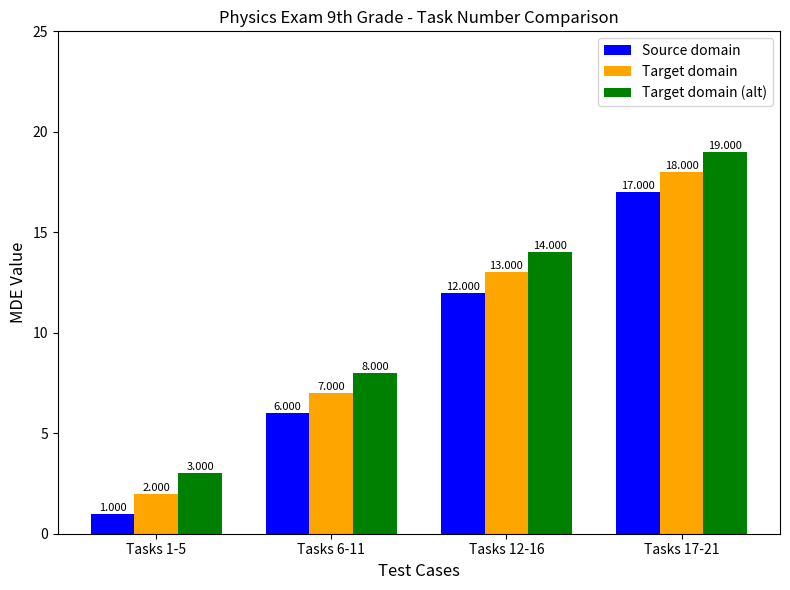

What value does the Source domain series have at Tasks 17-21, to the nearest 10?

20